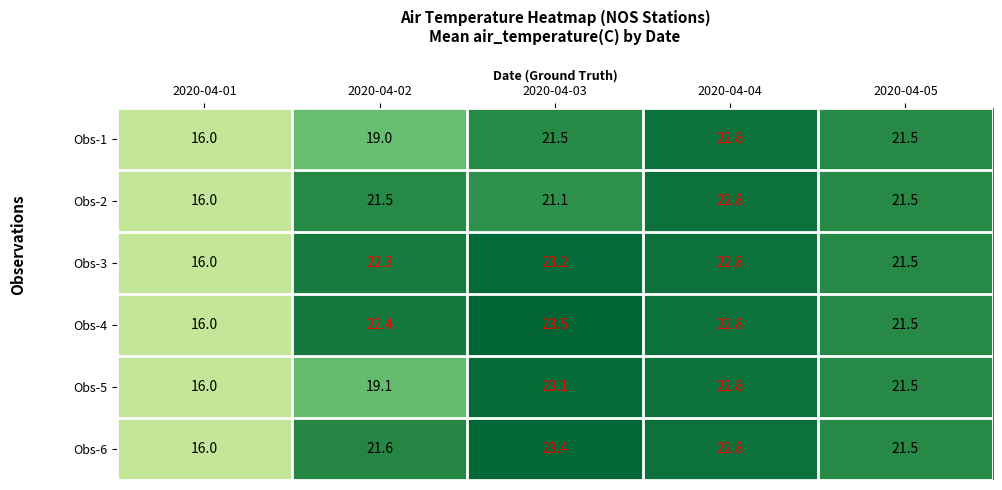

Reading left to right, list all the values displayed in this chart.

Obs-1: 2020-04-01=16.0	2020-04-02=19.0	2020-04-03=21.5	2020-04-04=22.8	2020-04-05=21.5
Obs-2: 2020-04-01=16.0	2020-04-02=21.5	2020-04-03=21.1	2020-04-04=22.8	2020-04-05=21.5
Obs-3: 2020-04-01=16.0	2020-04-02=22.3	2020-04-03=23.2	2020-04-04=22.8	2020-04-05=21.5
Obs-4: 2020-04-01=16.0	2020-04-02=22.4	2020-04-03=23.5	2020-04-04=22.8	2020-04-05=21.5
Obs-5: 2020-04-01=16.0	2020-04-02=19.1	2020-04-03=23.1	2020-04-04=22.8	2020-04-05=21.5
Obs-6: 2020-04-01=16.0	2020-04-02=21.6	2020-04-03=23.4	2020-04-04=22.8	2020-04-05=21.5